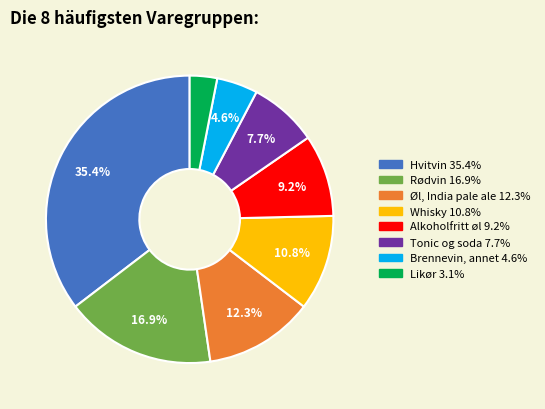

What portion of the pie excludes Rødvin?

83.1%